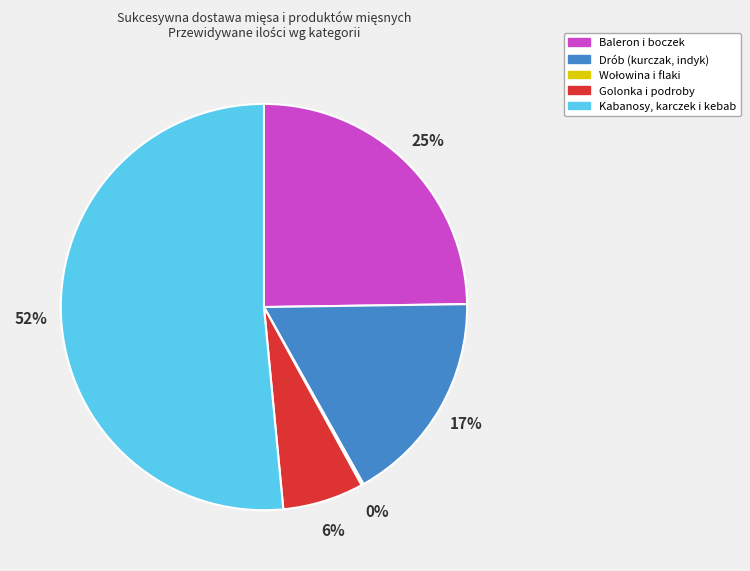

The Drób (kurczak, indyk) slice represents 17% of the pie. True or false?

True